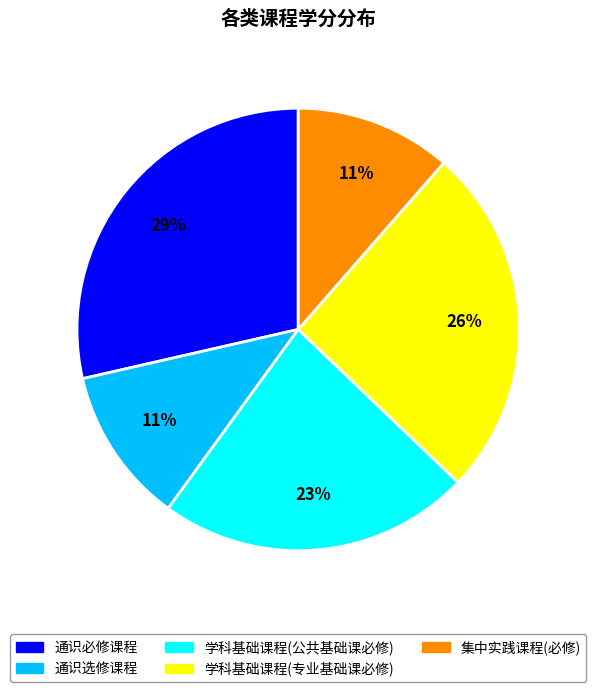

Is there any slice that represents more than half of the pie?

No